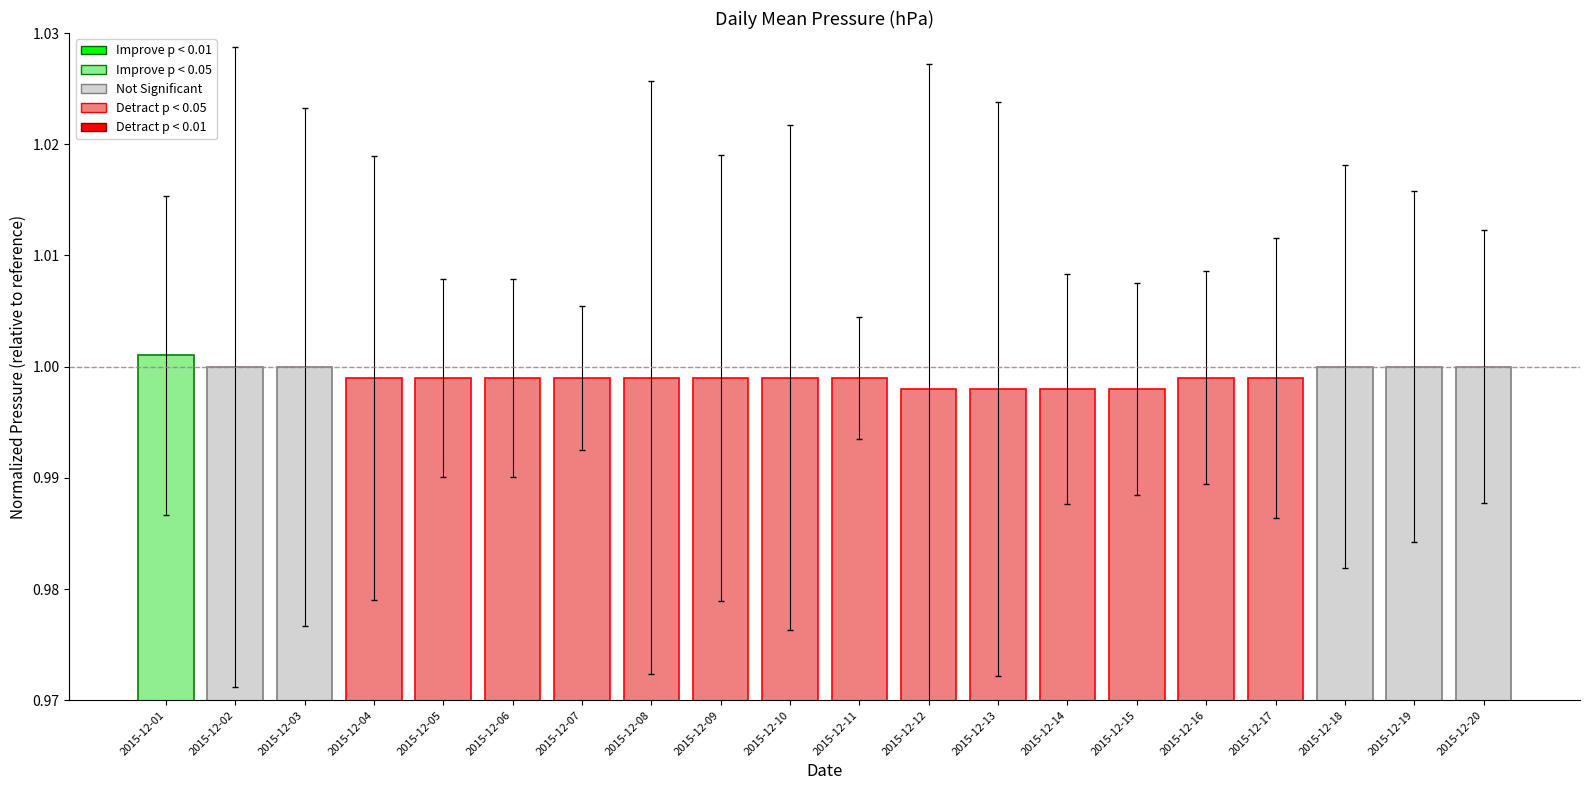

The chart shows a value of 1.0 at 2015-12-03. True or false?

True